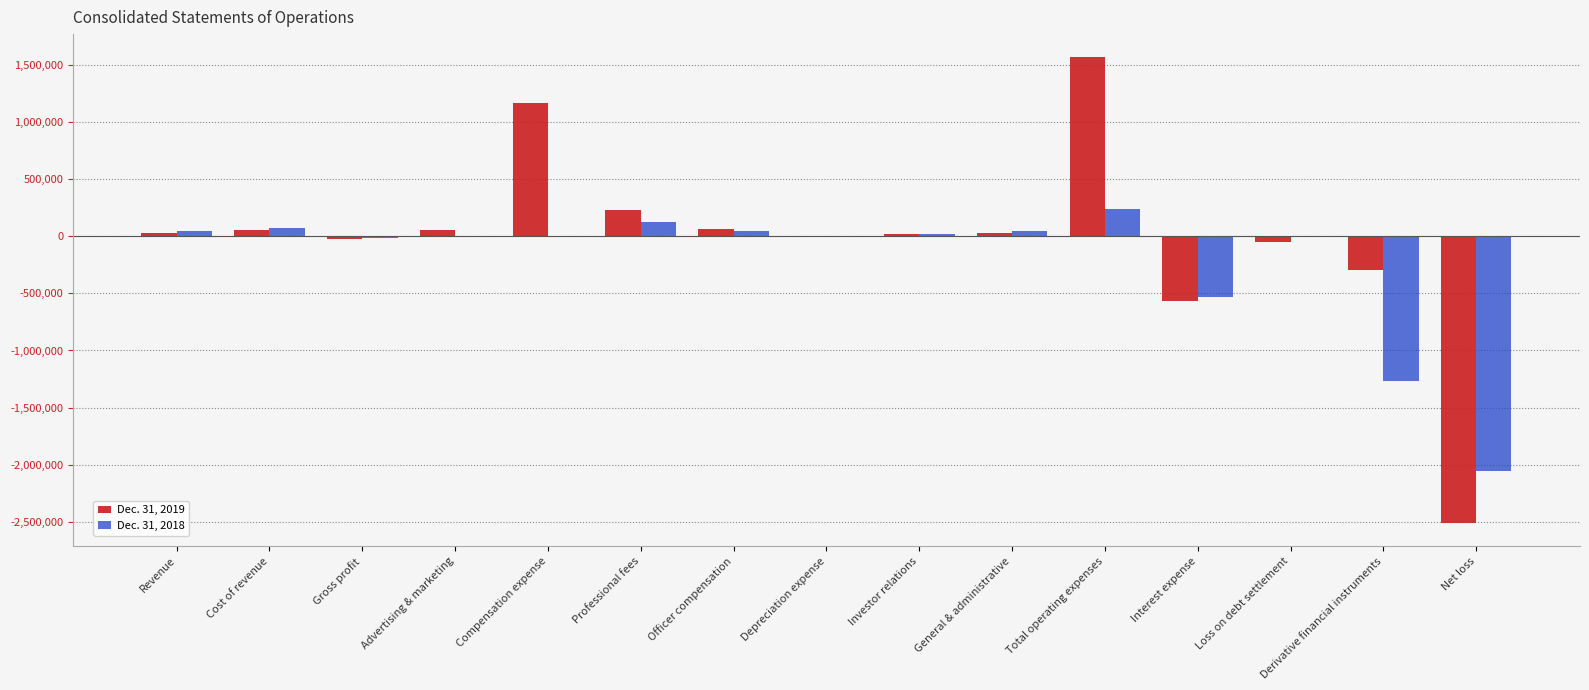

At which category is the sum across all series the highest?

Total operating expenses